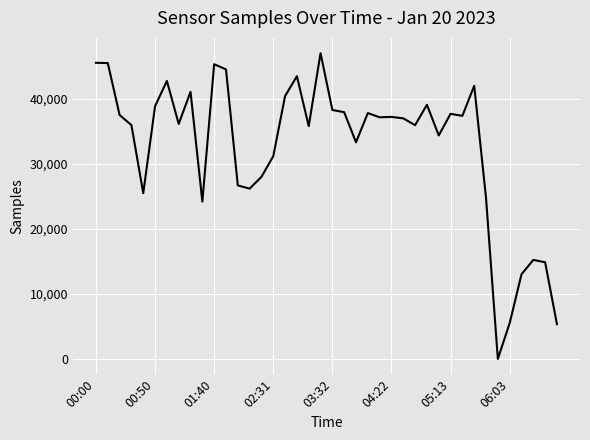

What is the maximum value shown in the chart?

47044